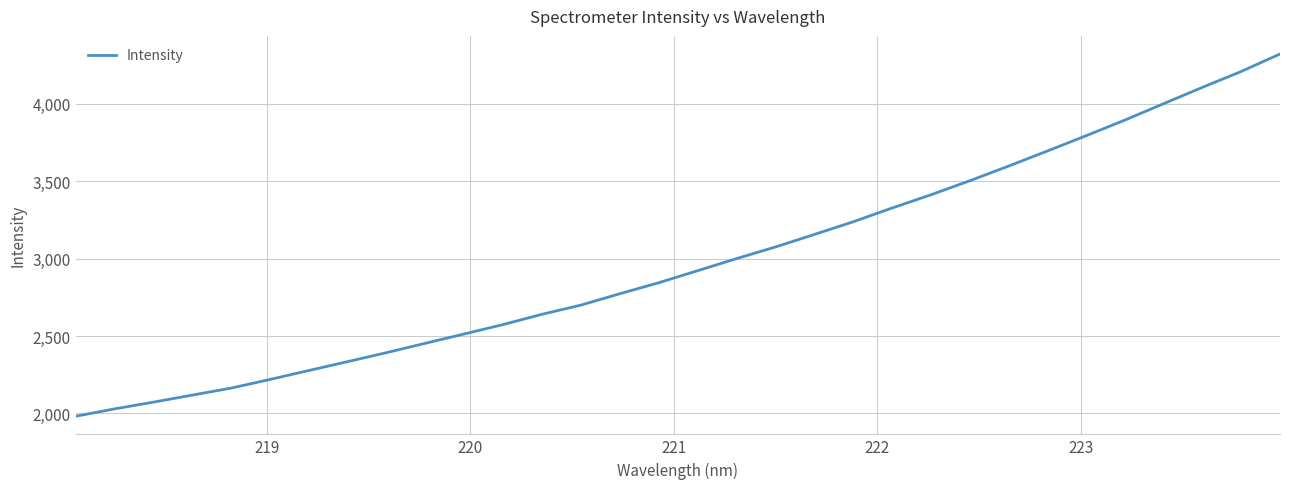

What is the difference between the maximum and minimum values?

2340.0